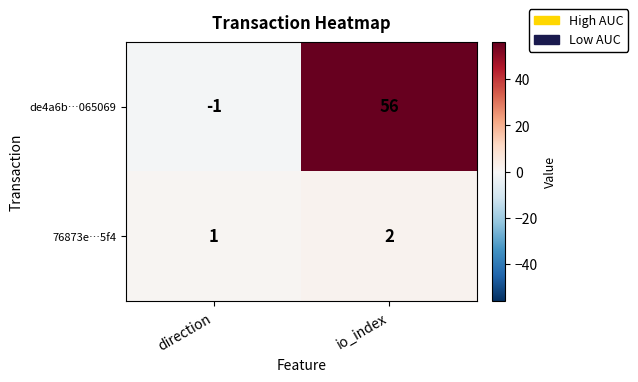

How many data points does each series have?

2